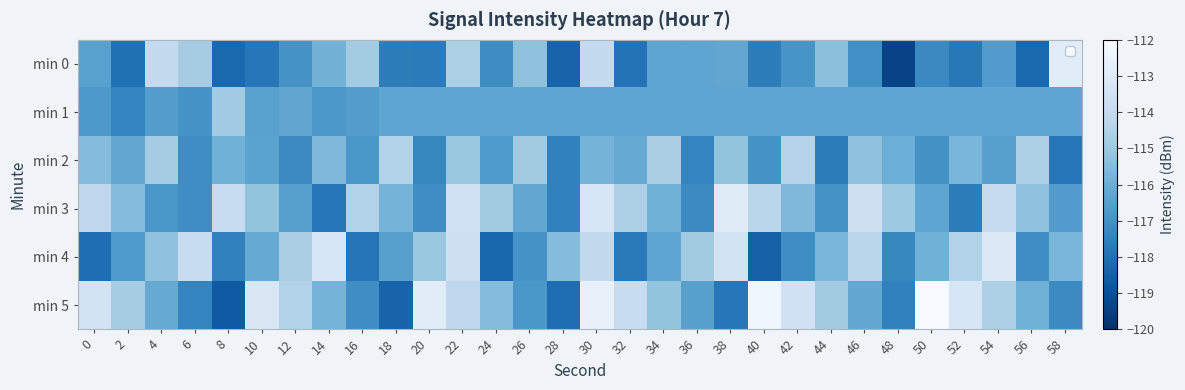

Reading left to right, what are all the values shown in this chart?

min 0: 0=-116.5	2=-118.0	4=-114.0	6=-114.8	8=-118.2	10=-117.8	12=-116.9	14=-115.8	16=-114.9	18=-117.6	20=-117.7	22=-114.7	24=-117.1	26=-115.3	28=-118.4	30=-114.1	32=-117.9	34=-116.3	36=-116.3	38=-116.2	40=-117.6	42=-116.9	44=-115.3	46=-117.0	48=-119.4	50=-117.2	52=-117.8	54=-116.6	56=-118.2	58=-112.9
min 1: 0=-116.7	2=-117.4	4=-116.5	6=-116.9	8=-114.9	10=-116.4	12=-116.3	14=-116.8	16=-116.5	18=-116.3	20=-116.3	22=-116.3	24=-116.3	26=-116.3	28=-116.3	30=-116.3	32=-116.3	34=-116.3	36=-116.3	38=-116.3	40=-116.3	42=-116.3	44=-116.3	46=-116.3	48=-116.3	50=-116.3	52=-116.3	54=-116.3	56=-116.3	58=-116.3
min 2: 0=-115.5	2=-116.2	4=-114.8	6=-117.1	8=-115.9	10=-116.4	12=-117.2	14=-115.6	16=-116.8	18=-114.5	20=-117.3	22=-115.1	24=-116.7	26=-114.9	28=-117.5	30=-115.8	32=-116.1	34=-114.7	36=-117.4	38=-115.2	40=-116.9	42=-114.4	44=-117.6	46=-115.3	48=-116.0	50=-117.0	52=-115.7	54=-116.5	56=-114.6	58=-117.8
min 3: 0=-114.2	2=-115.5	4=-116.8	6=-117.1	8=-113.9	10=-115.2	12=-116.5	14=-117.8	16=-114.5	18=-115.8	20=-117.1	22=-113.6	24=-114.9	26=-116.2	28=-117.5	30=-113.3	32=-114.6	34=-115.9	36=-117.2	38=-113.0	40=-114.3	42=-115.6	44=-116.9	46=-113.7	48=-115.0	50=-116.3	52=-117.6	54=-114.0	56=-115.3	58=-116.6
min 4: 0=-118.1	2=-116.7	4=-115.3	6=-113.9	8=-117.5	10=-116.1	12=-114.7	14=-113.3	16=-117.9	18=-116.5	20=-115.1	22=-113.7	24=-118.3	26=-116.9	28=-115.5	30=-114.1	32=-117.7	34=-116.3	36=-114.9	38=-113.5	40=-118.5	42=-117.1	44=-115.7	46=-114.3	48=-117.3	50=-115.9	52=-114.5	54=-113.1	56=-117.1	58=-115.7
min 5: 0=-113.5	2=-114.8	4=-116.1	6=-117.4	8=-118.7	10=-113.2	12=-114.5	14=-115.8	16=-117.1	18=-118.4	20=-112.9	22=-114.2	24=-115.5	26=-116.8	28=-118.1	30=-112.6	32=-113.9	34=-115.2	36=-116.5	38=-117.8	40=-112.3	42=-113.6	44=-114.9	46=-116.2	48=-117.5	50=-112.0	52=-113.3	54=-114.6	56=-115.9	58=-117.2